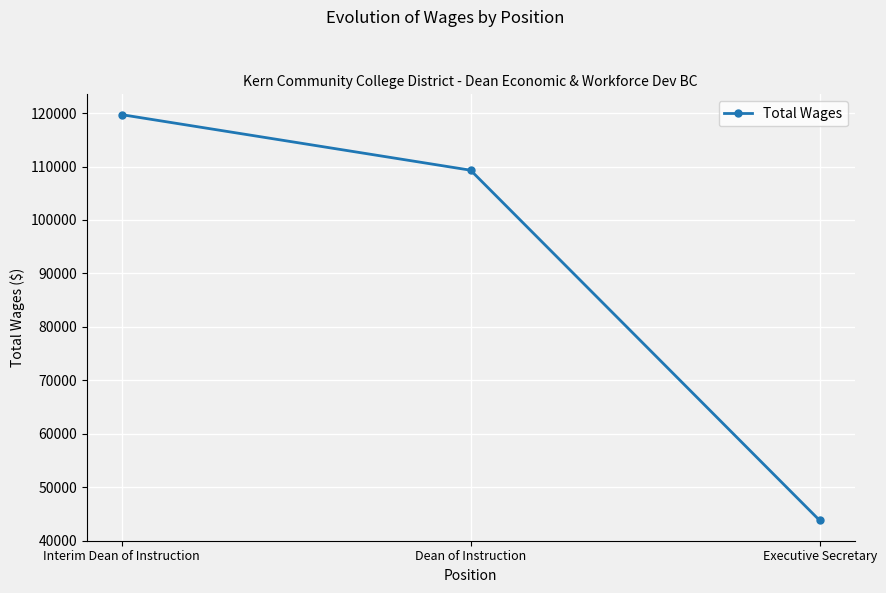

At which label is the value closest to 81744?

Dean of Instruction